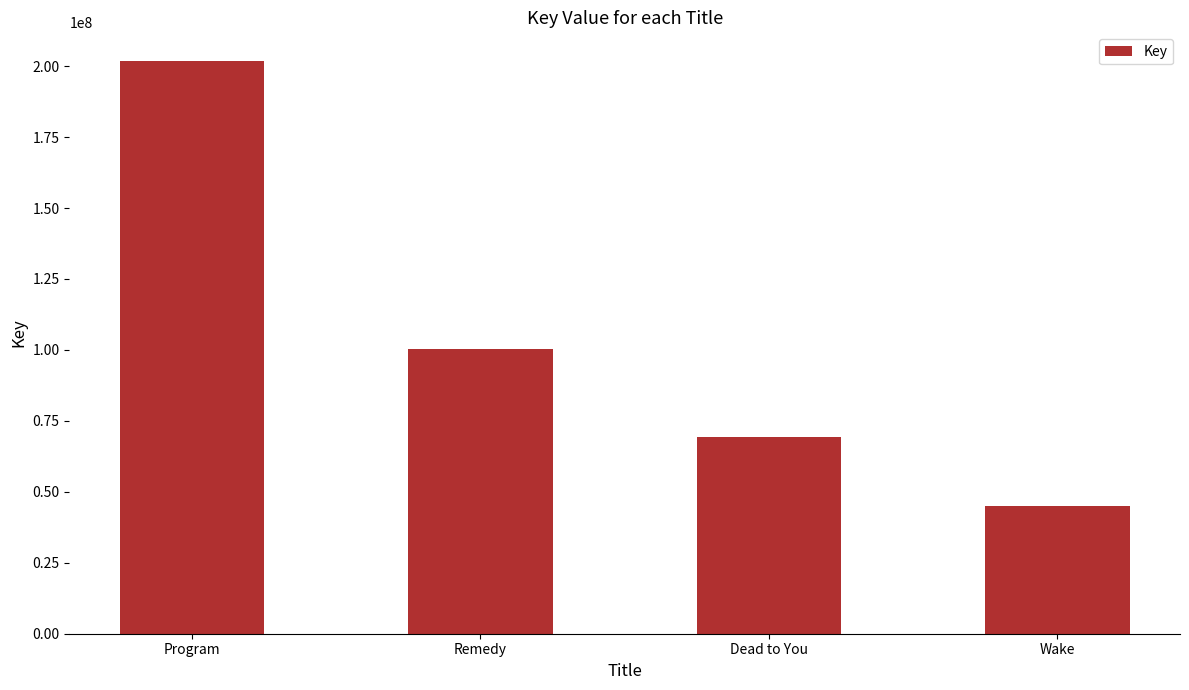

What is the value of the 2nd bar from the left?

100274867